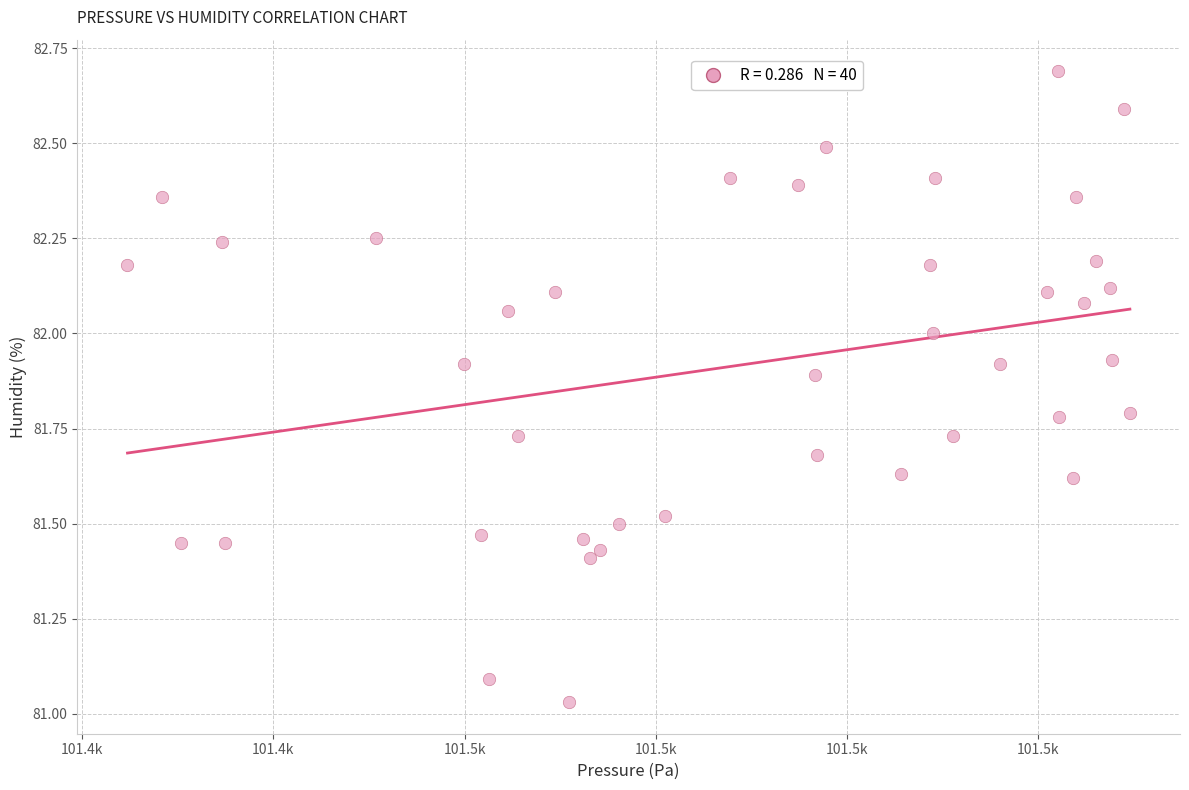

What is the range of X values (max minus min)?

104.8